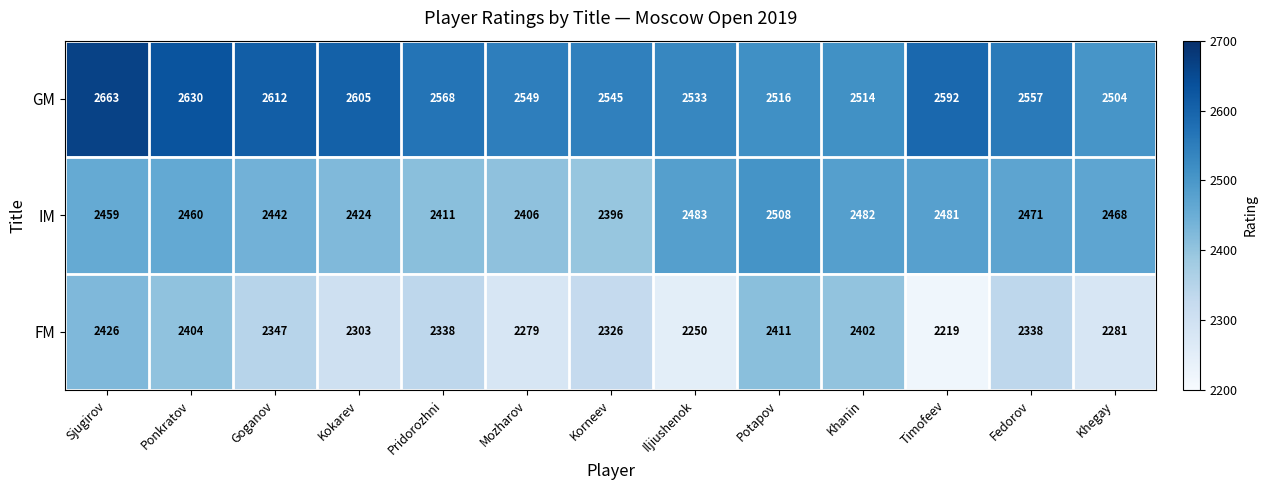

What is the spread (max minus min) of values at Khanin?

112